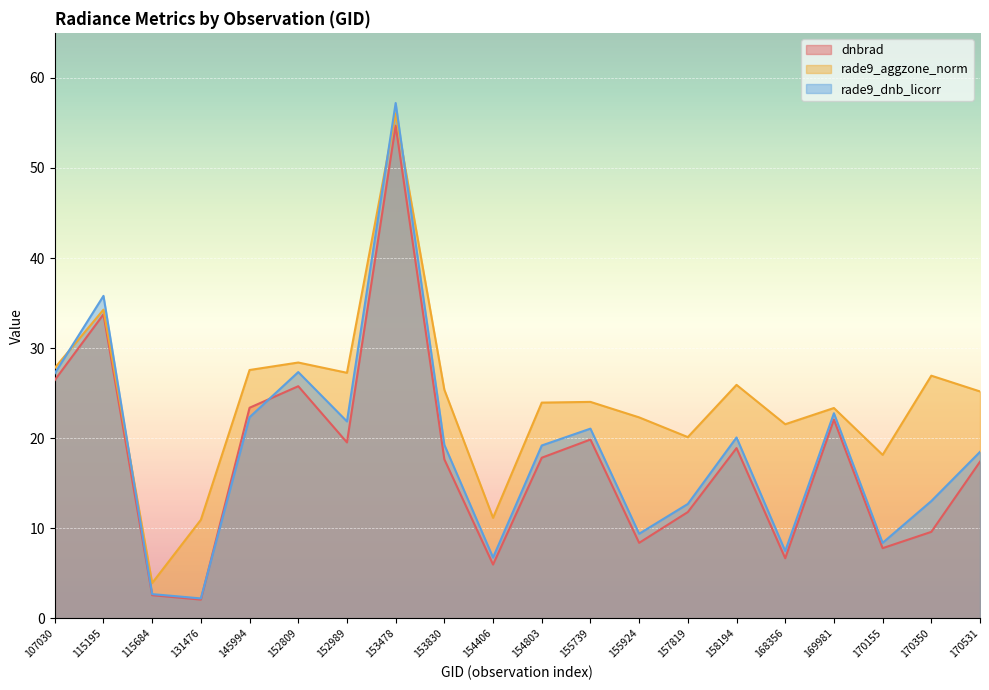

Which category has the highest value in the dnbrad series?

153478